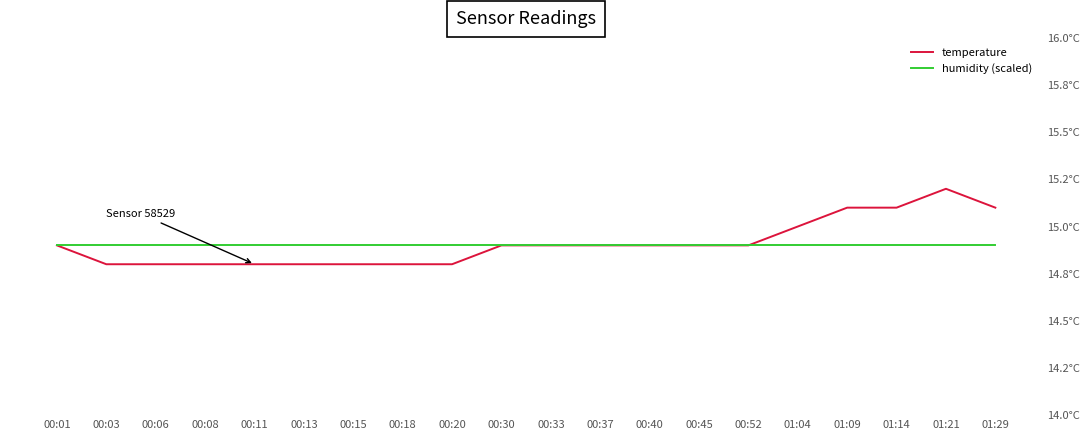

Which series has the widest spread of values?

temperature